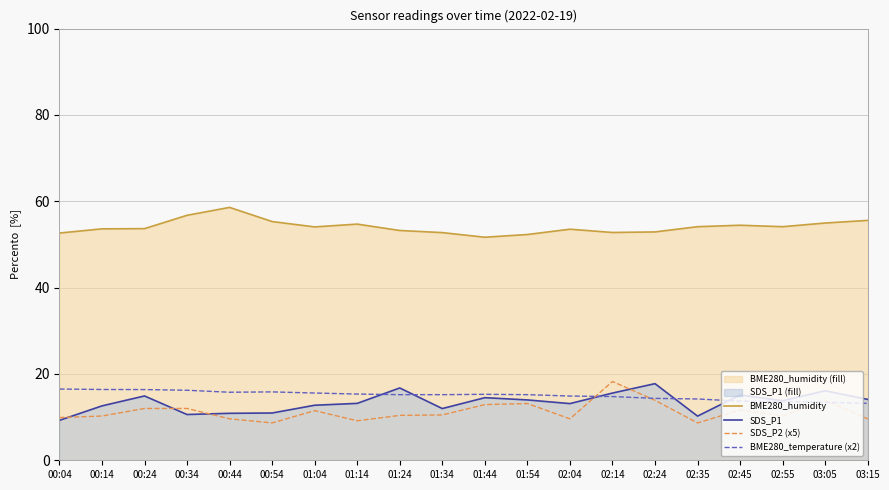

What is the total value across all series at 02:04?

91.1